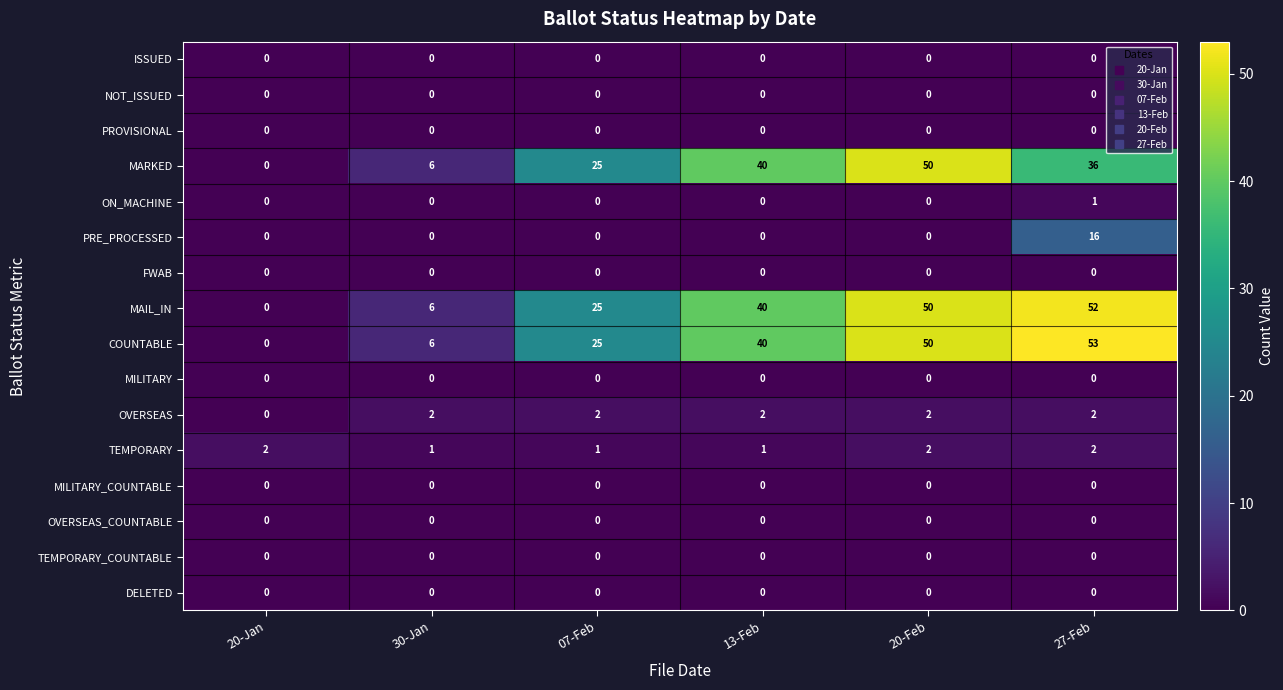

What is the maximum value for PRE_PROCESSED?

16